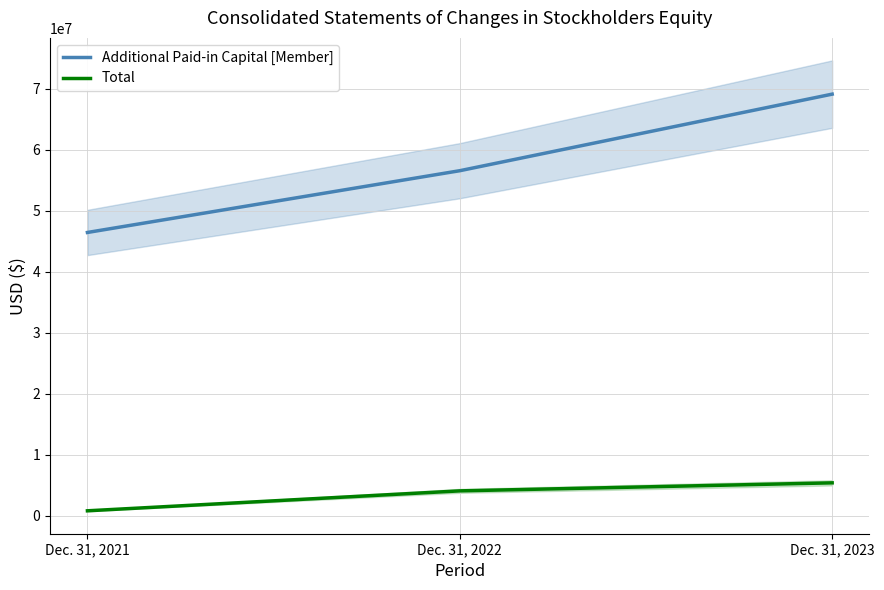

True or false: Additional Paid-in Capital [Member] has a value of 32230488 at Dec. 31, 2023.

False